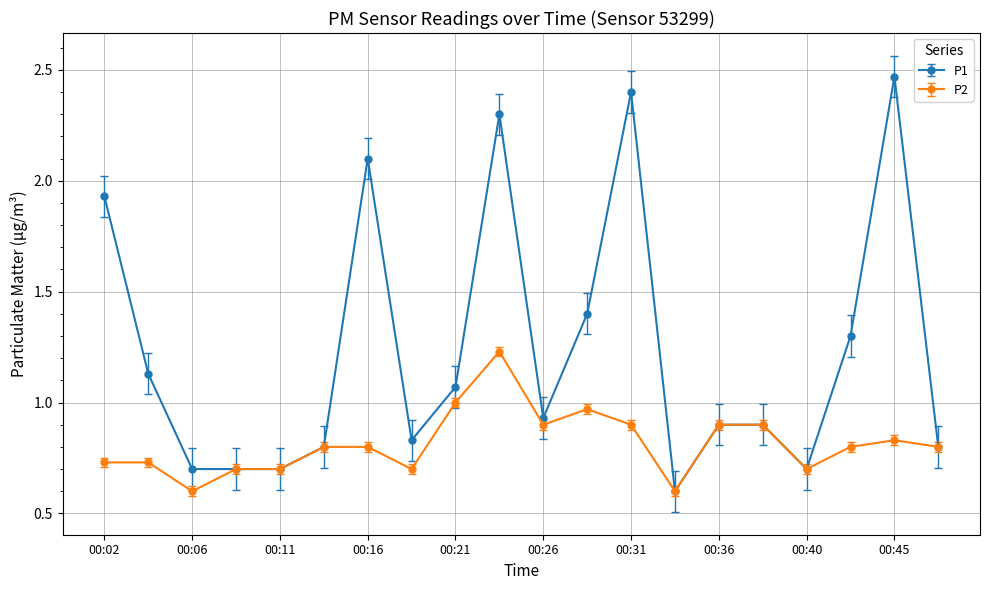

List the series in order of their peak value, highest first.

P1, P2